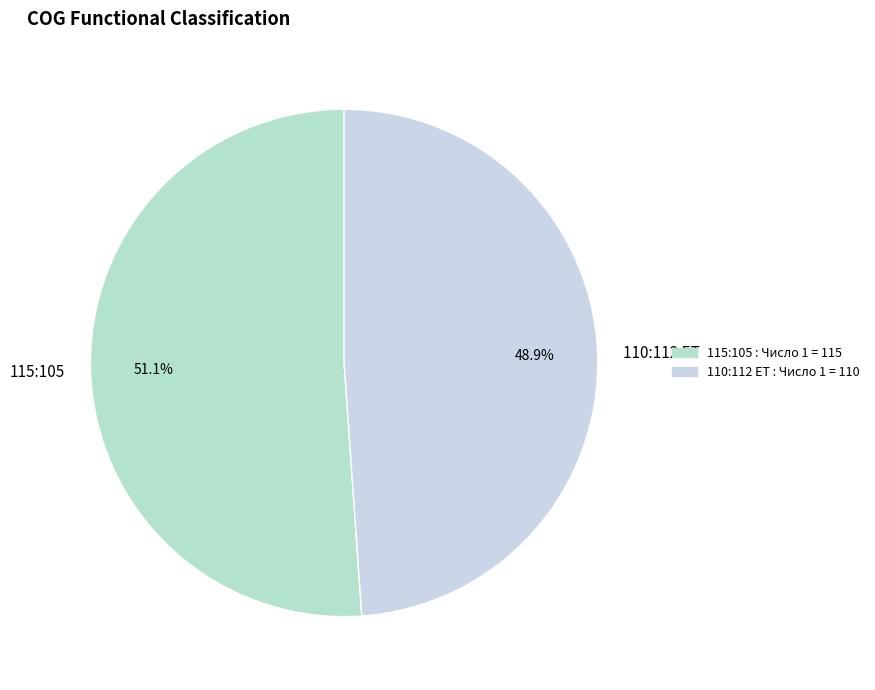

True or false: 115:105 accounts for 46% of the total.

False